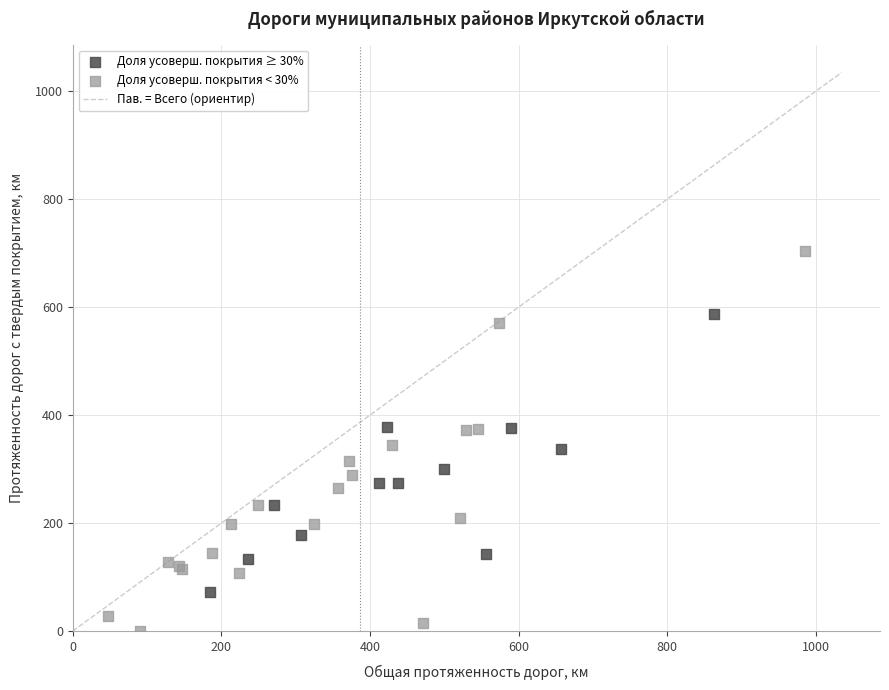

Which series reaches the maximum Y coordinate?

Доля усоверш. покрытия < 30%